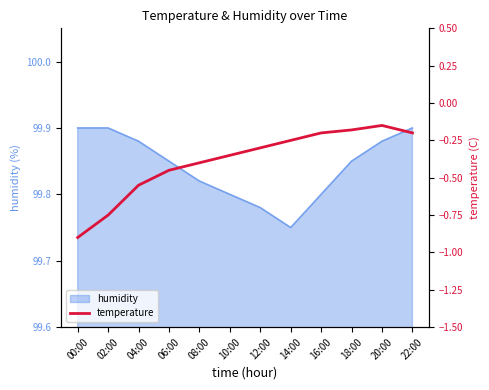

What is the smallest value displayed?

-0.9